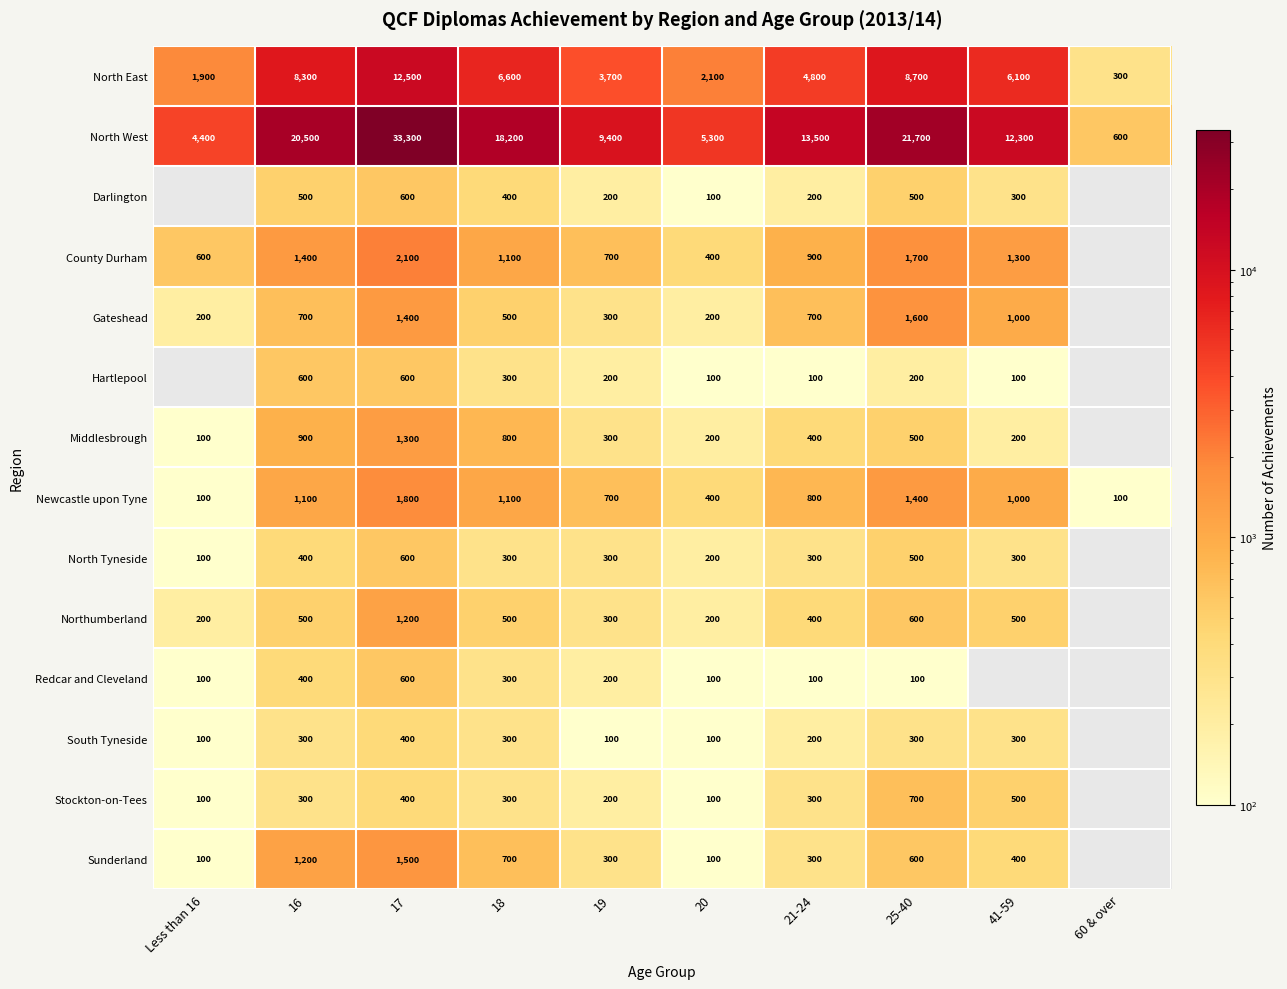

What is the minimum value for North East?

300